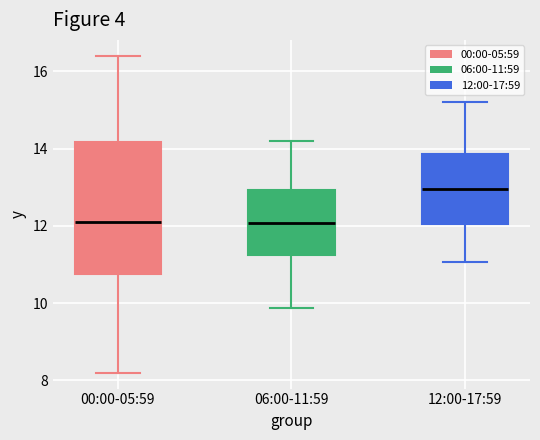

Reading left to right, read every box against the y-axis: the position of its median line, the range the box covers, and the ends of its whiskers. The values are not printed on the chart, so give them approximately, as read against the axis.

00:00-05:59: median 12.2, box 10.8 to 14.2, whiskers 8.2 to 16.4
06:00-11:59: median 12.0, box 11.2 to 13.0, whiskers 9.8 to 14.2
12:00-17:59: median 13.0, box 12.0 to 13.8, whiskers 11.0 to 15.2